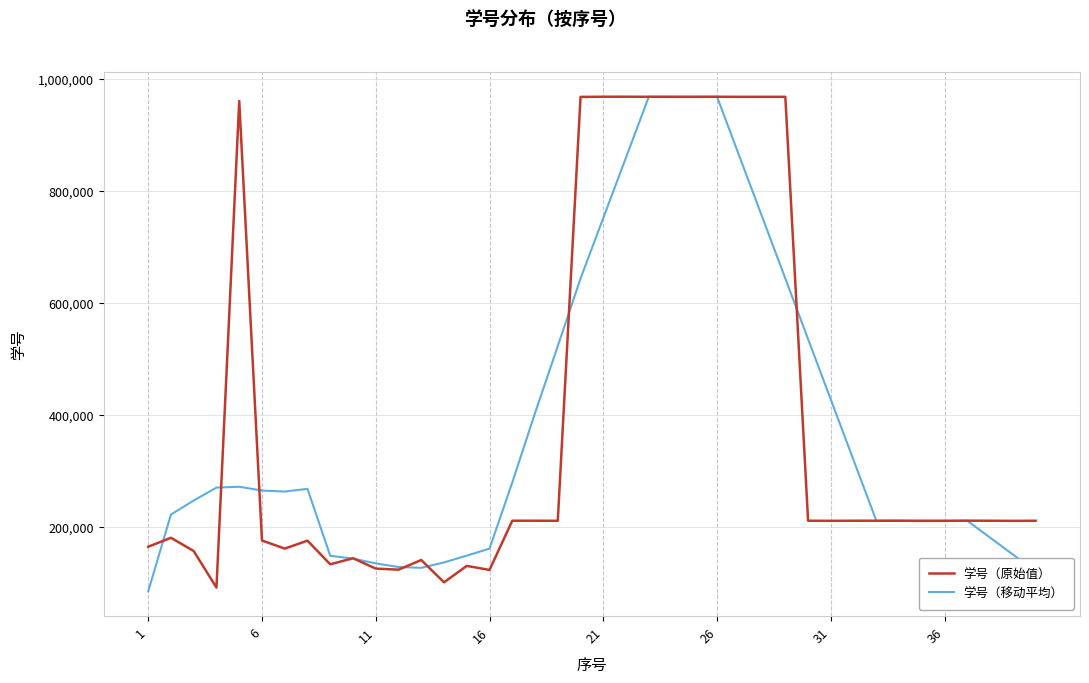

What is the smallest value displayed?

84699.4